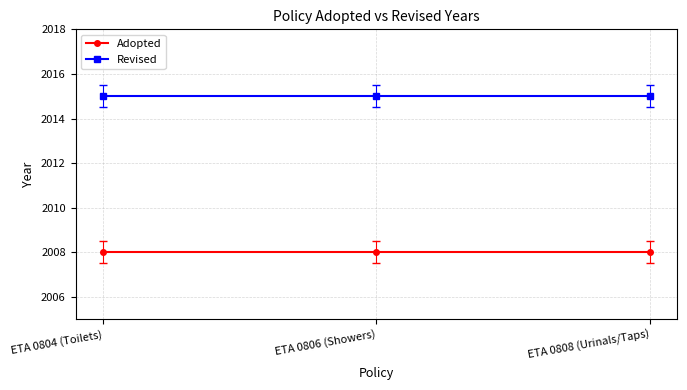

What value does the Adopted series have at ETA 0808 (Urinals/Taps)?

2008